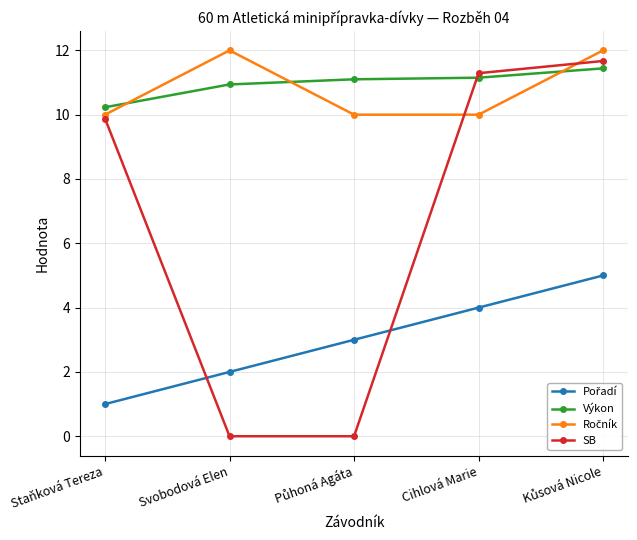

Which series changed the most between Staňková Tereza and Svobodová Elen?

SB